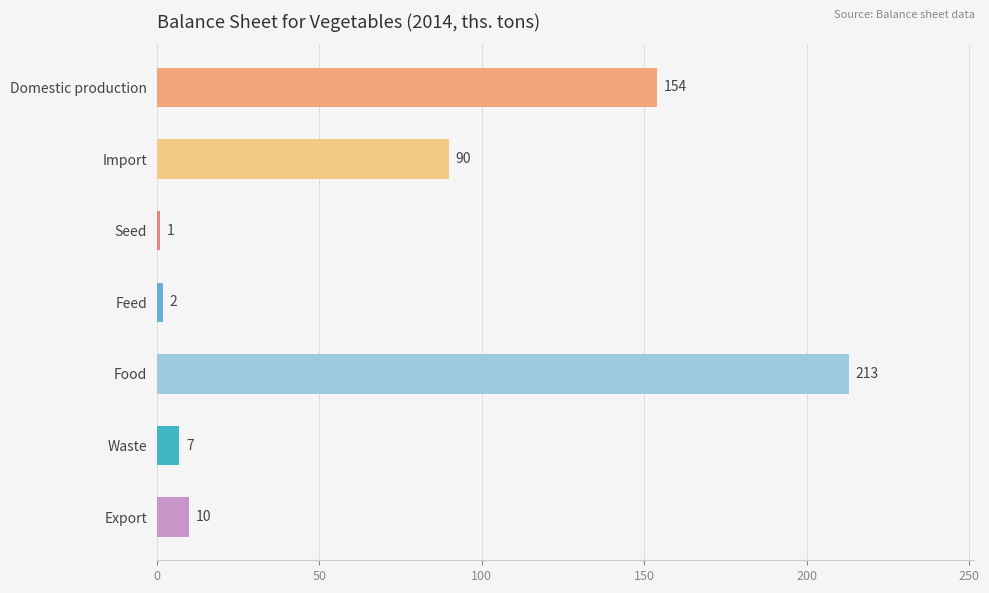

What is the label of the 5th bar from the bottom?

Seed